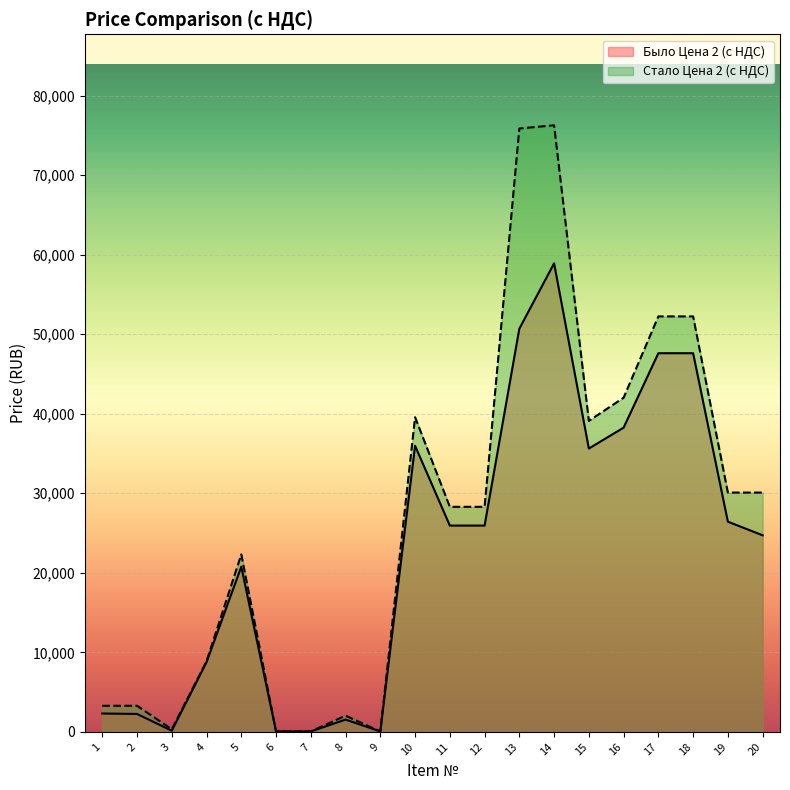

What is the maximum value shown in the chart?

76265.2